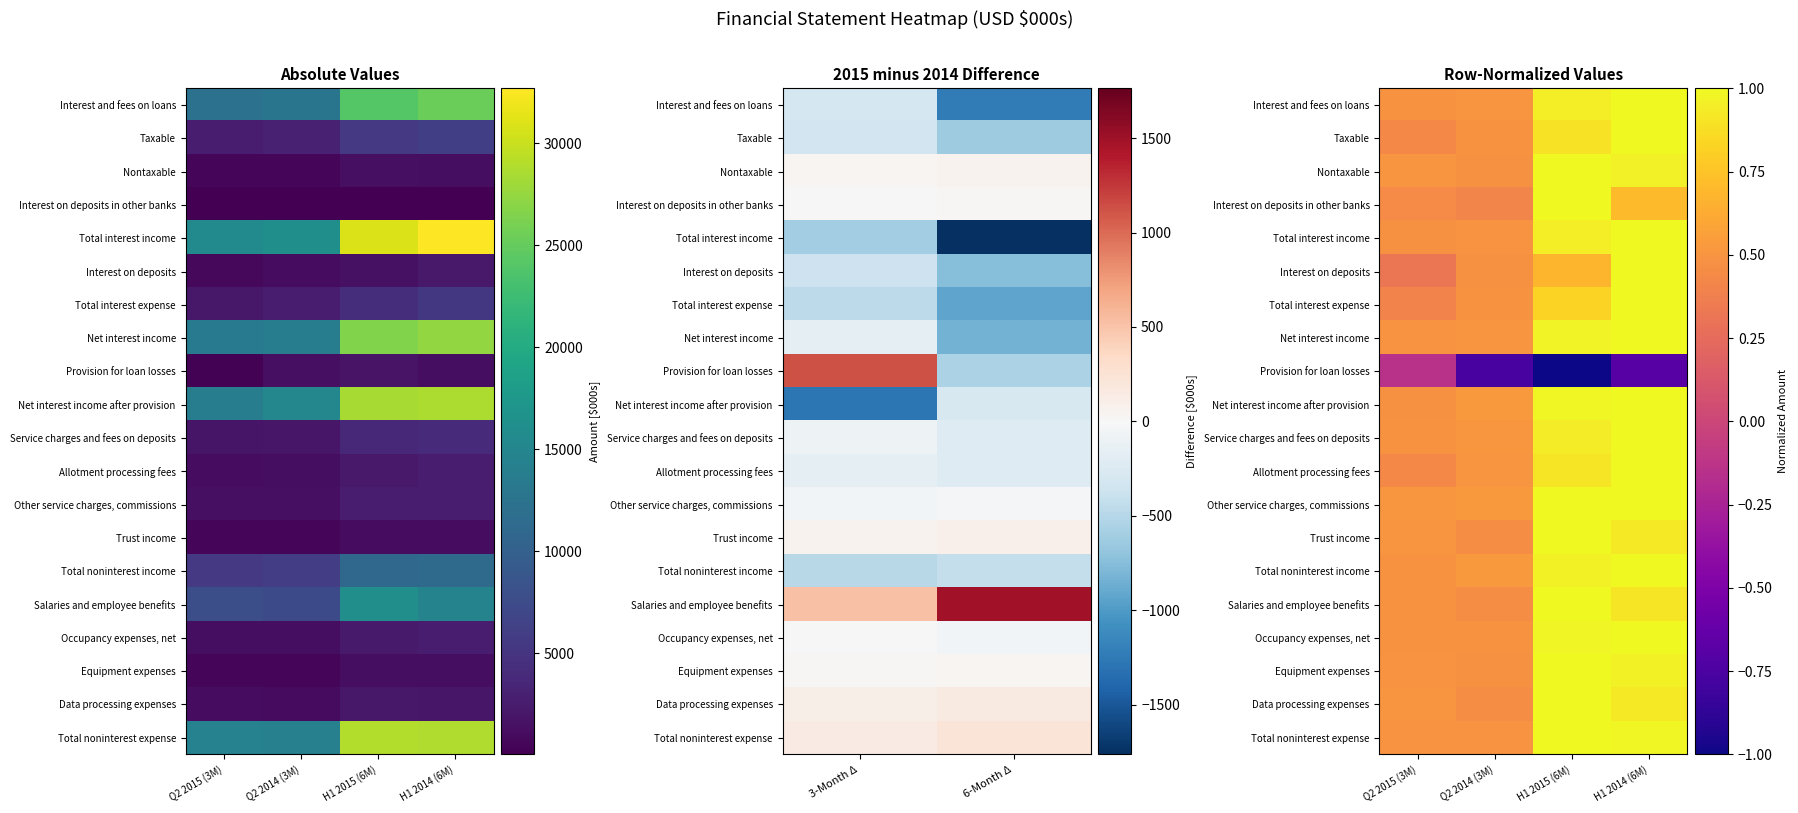

The Taxable series shows 1.0 at H1 2014 (6M). True or false?

True